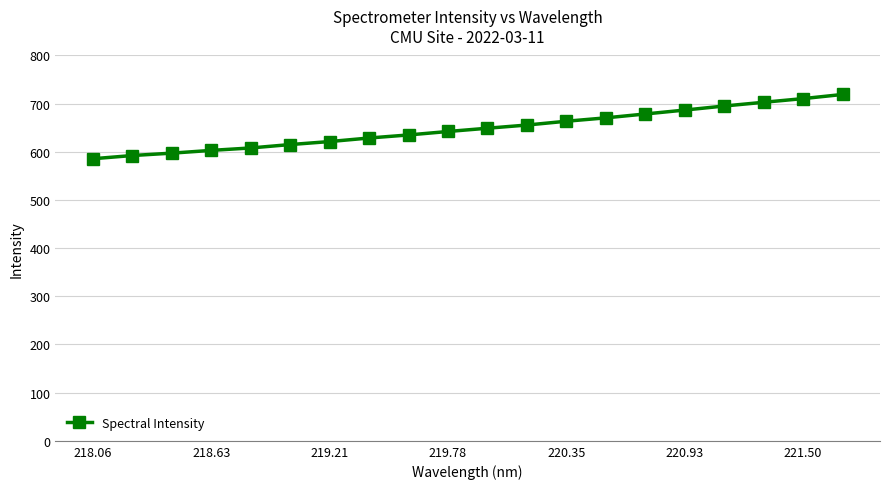

What is the value of the 1st point from the left?

585.6